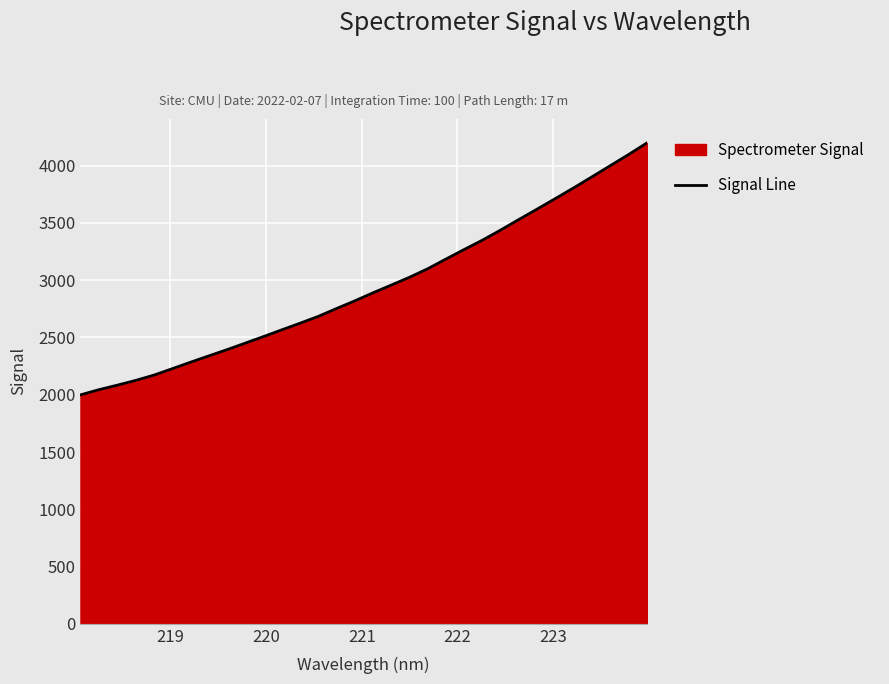

What is the maximum value shown in the chart?

4198.7